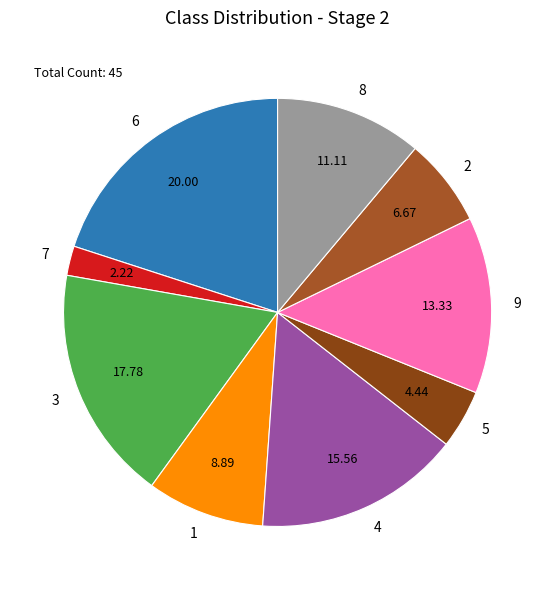

What is the ratio of the value at 6 to the value at 8?

1.8